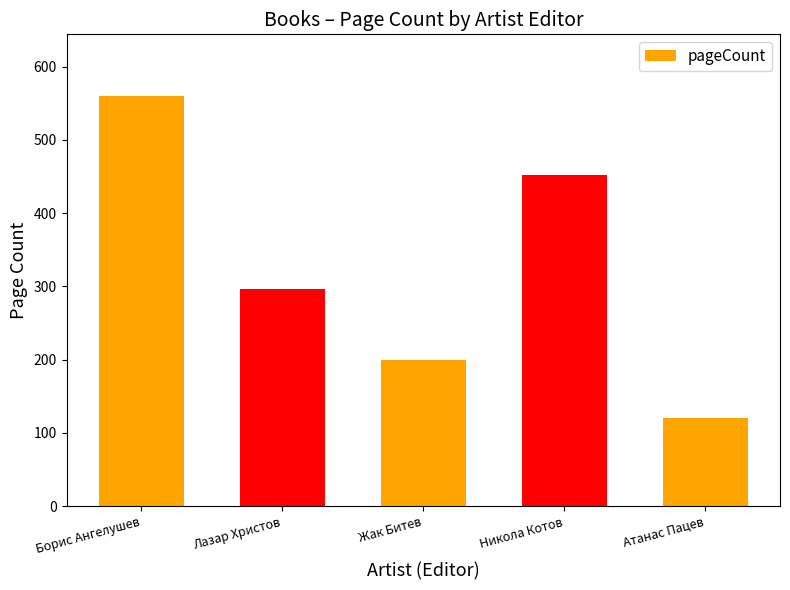

Is it true that the value at Атанас Пацев is 178?

False